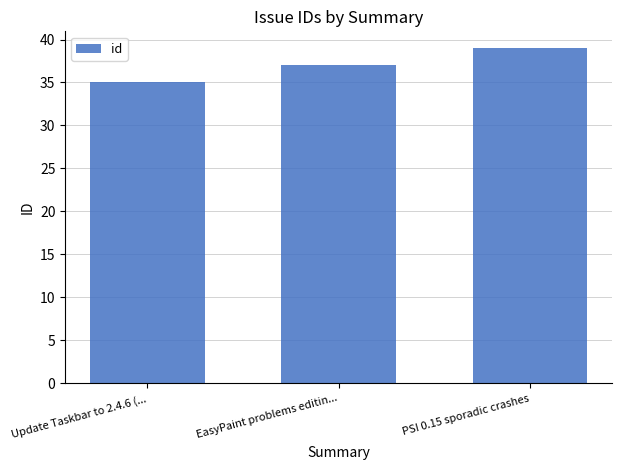

What is the label of the 2nd bar from the right?

EasyPaint problems editin...